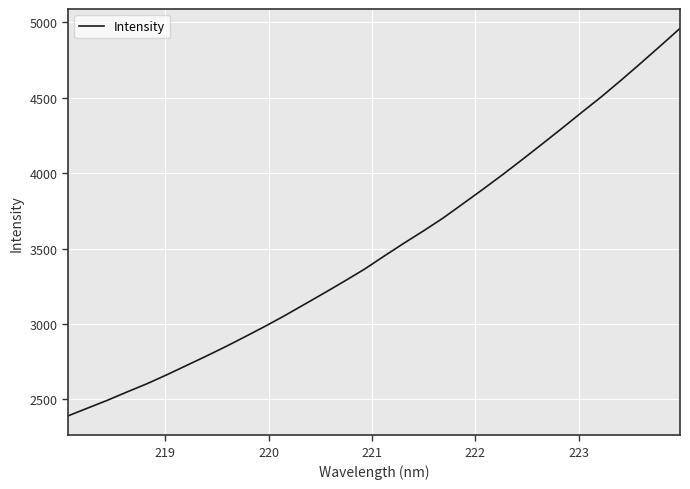

Does the chart have visible grid lines?

Yes